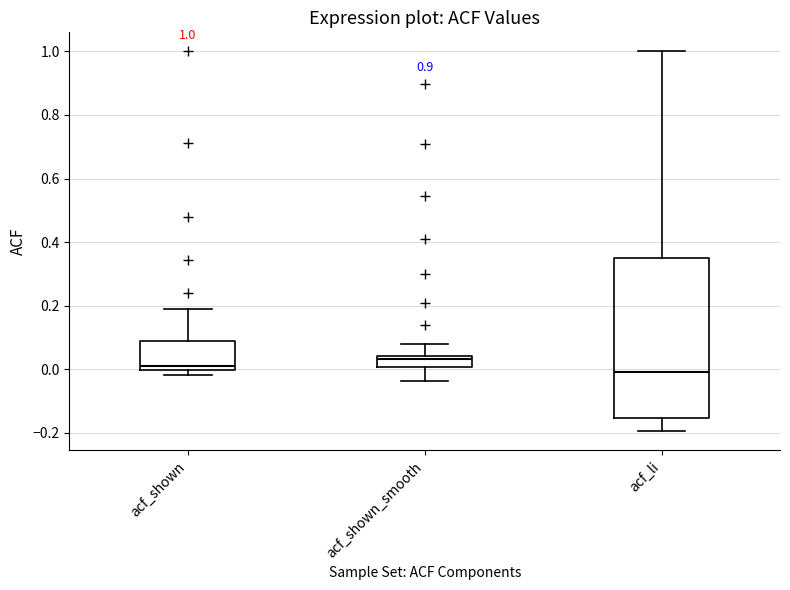

Comparing the boxes themselves (not the whiskers), which one is the tallest?

acf_li